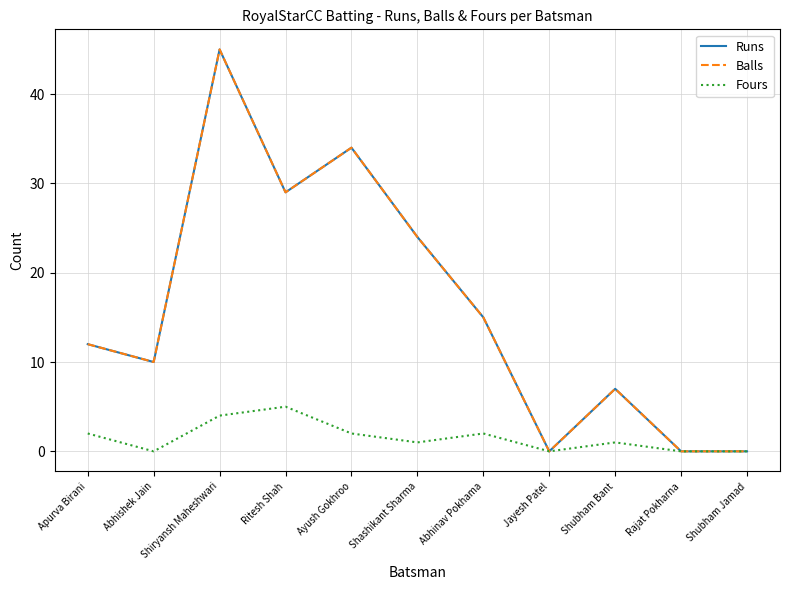

True or false: Runs and Fours cross at least once.

False